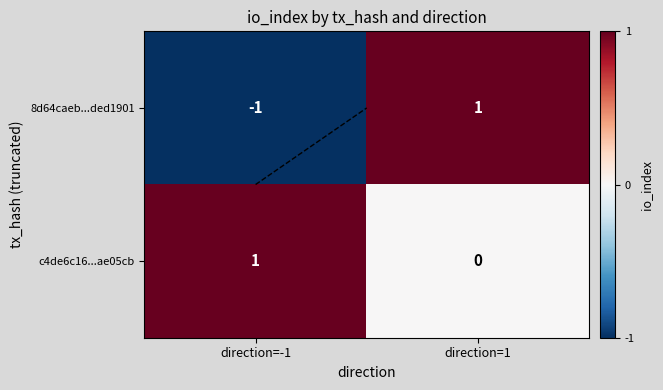

List the series in order of their peak value, highest first.

8d64caeb...ded1901, c4de6c16...ae05cb